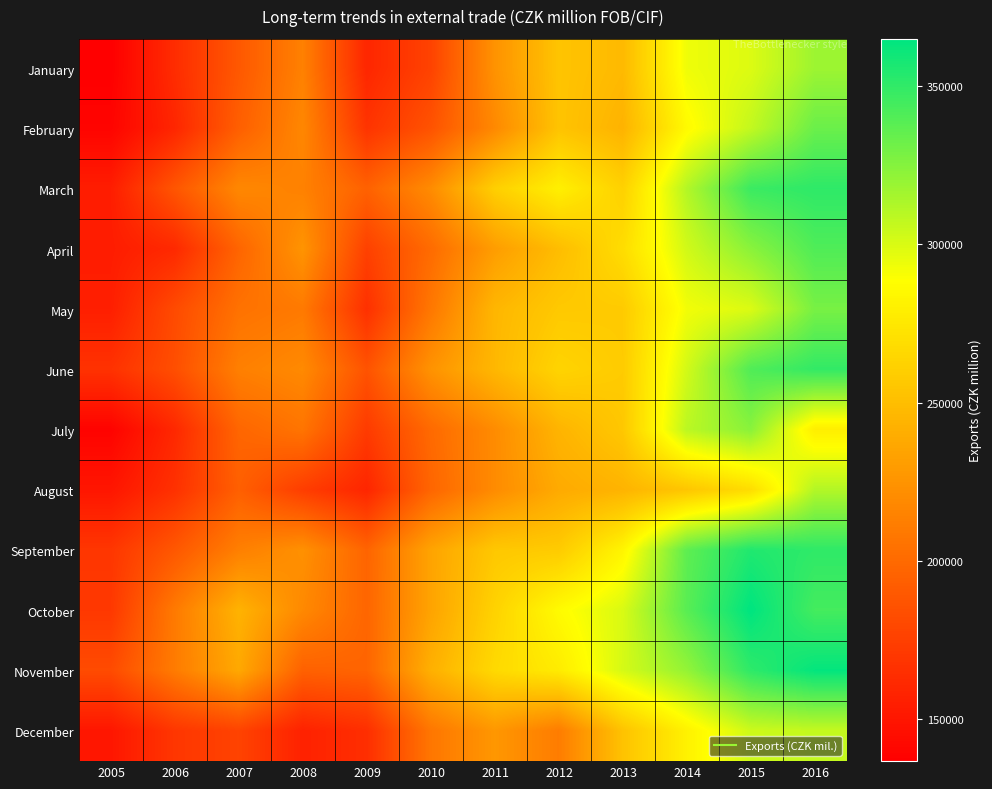

Reading left to right, list all the values displayed in this chart.

January: 2005=136818	2006=163636	2007=189572	2008=213813	2009=159837	2010=176672	2011=224425	2012=253869	2013=247567	2014=293554	2015=299082	2016=317898
February: 2005=139704	2006=159641	2007=193686	2008=217578	2009=167777	2010=186299	2011=218608	2012=253617	2013=243782	2014=286035	2015=306664	2016=332856
March: 2005=154532	2006=188026	2007=217986	2008=214026	2009=195240	2010=220197	2011=260517	2012=279839	2013=261601	2014=311390	2015=347038	2016=350806
April: 2005=154047	2006=161499	2007=197080	2008=225263	2009=175642	2010=200955	2011=230610	2012=249584	2013=268704	2014=302618	2015=323558	2016=340878
May: 2005=155454	2006=181492	2007=204973	2008=209713	2009=165877	2010=208172	2011=245687	2012=256637	2013=257557	2014=292645	2015=299359	2016=328914
June: 2005=166863	2006=183863	2007=213139	2008=219216	2009=186489	2010=224436	2011=246487	2012=263302	2013=258082	2014=302148	2015=340730	2016=349549
July: 2005=138946	2006=160955	2007=197792	2008=206496	2009=172105	2010=200105	2011=220305	2012=244508	2013=255877	2014=309152	2015=323741	2016=278915
August: 2005=150101	2006=166267	2007=194077	2008=173685	2009=159459	2010=197547	2011=220133	2012=238387	2013=244237	2014=254879	2015=268647	2016=311375
September: 2005=169399	2006=189201	2007=212951	2008=223208	2009=196834	2010=234511	2011=256013	2012=257989	2013=282899	2014=336545	2015=355043	2016=350596
October: 2005=170495	2006=209835	2007=243523	2008=218585	2009=197634	2010=234435	2011=262382	2012=286439	2013=300188	2014=338202	2015=364893	2016=344187
November: 2005=181872	2006=210727	2007=237332	2008=194914	2009=196945	2010=241852	2011=266467	2012=277243	2013=301307	2014=320585	2015=350770	2016=363456
December: 2005=150355	2006=169430	2007=177124	2008=157239	2009=164786	2010=207614	2011=227056	2012=211183	2013=252903	2014=281073	2015=303723	2016=306533